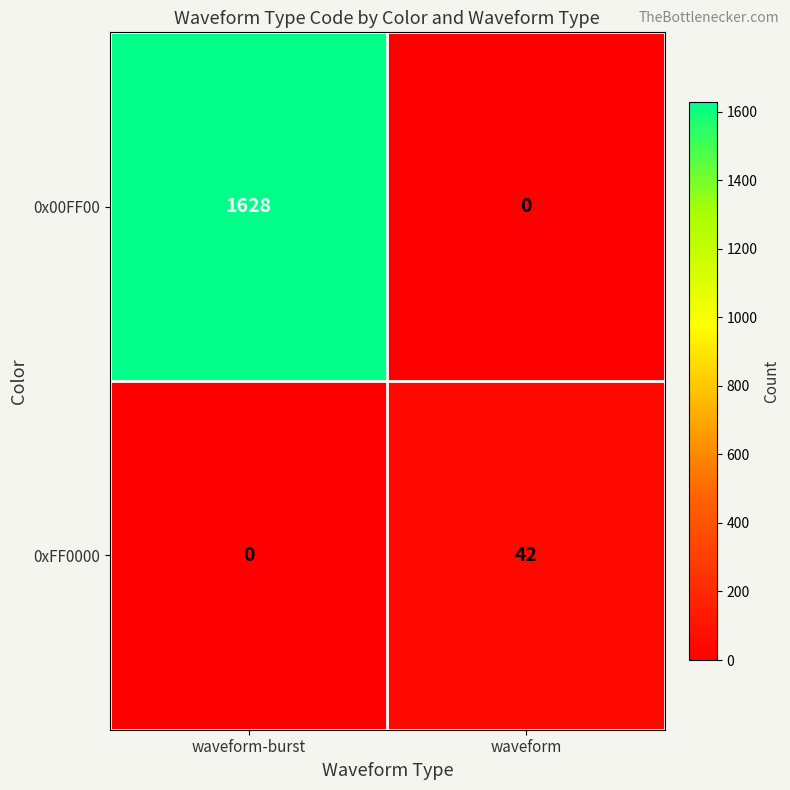

Between waveform-burst and waveform, which series saw the biggest shift?

0x00FF00